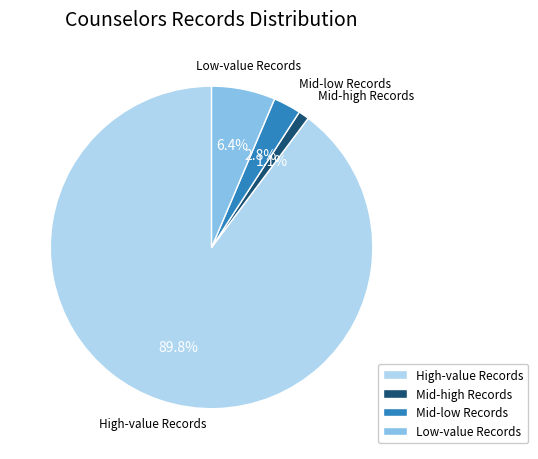

What portion of the pie excludes Low-value Records?

93.6%